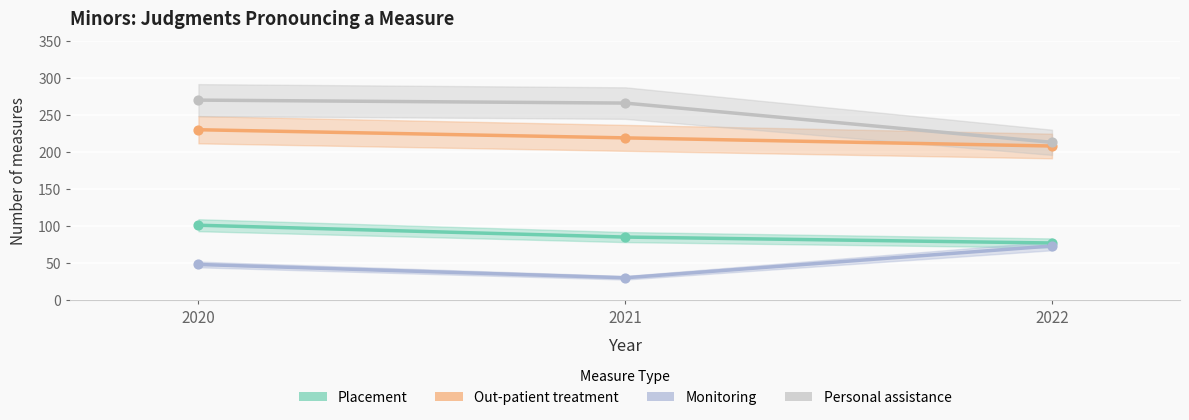

Which series has the largest Y range (max minus min)?

Personal assistance